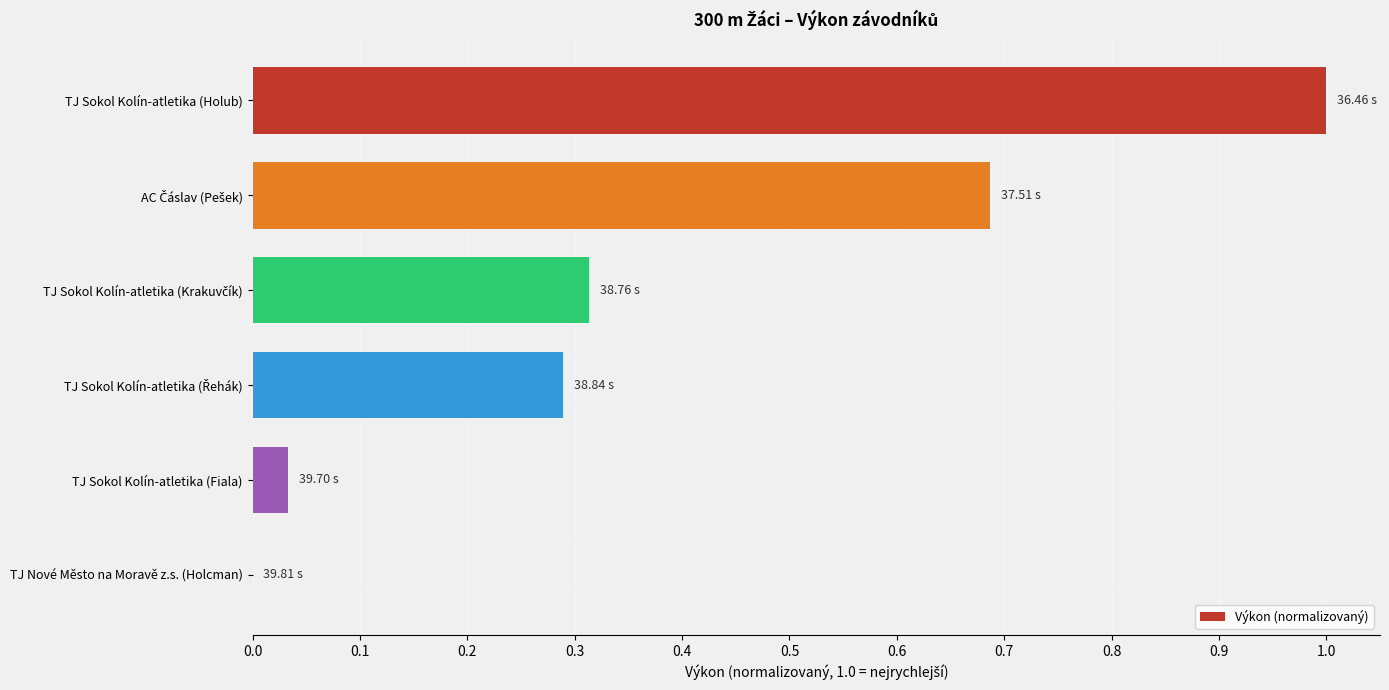

What is the change in value from TJ Sokol Kolín-atletika (Holub) to TJ Sokol Kolín-atletika (Fiala)?

-1.0